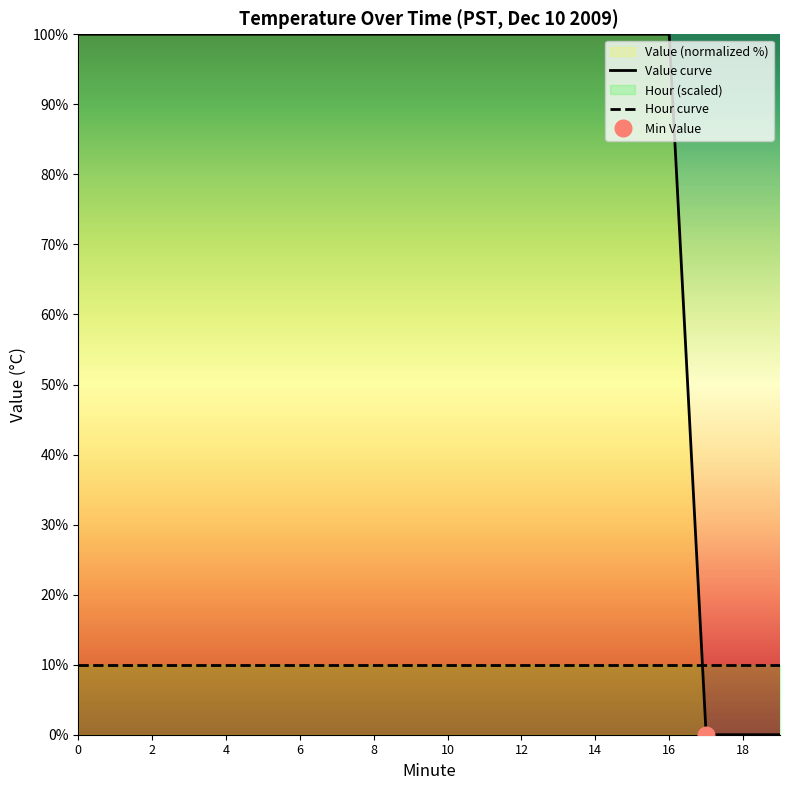

How many intersections are there between Value curve and Hour curve?

1